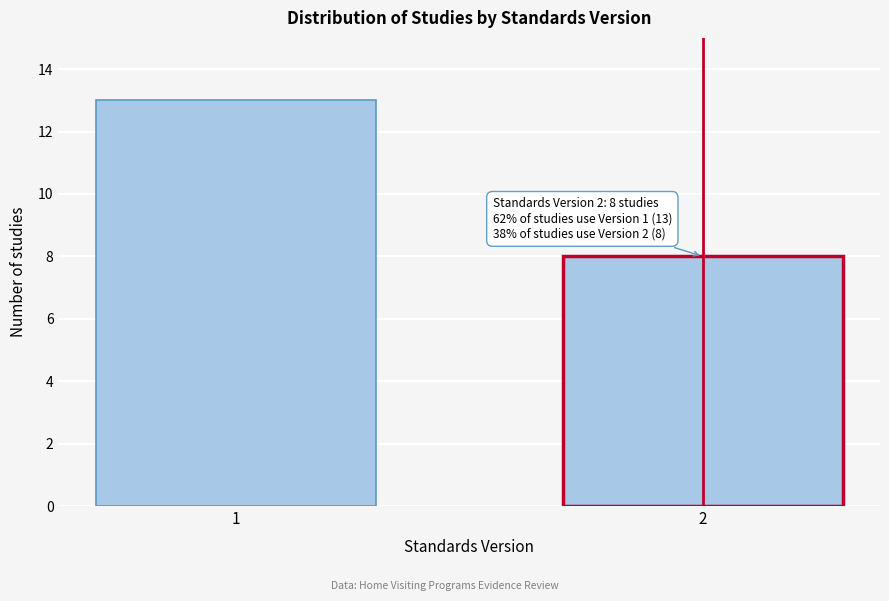

Reading right to left, transcribe all the data shown in this chart.

2=8	1=13